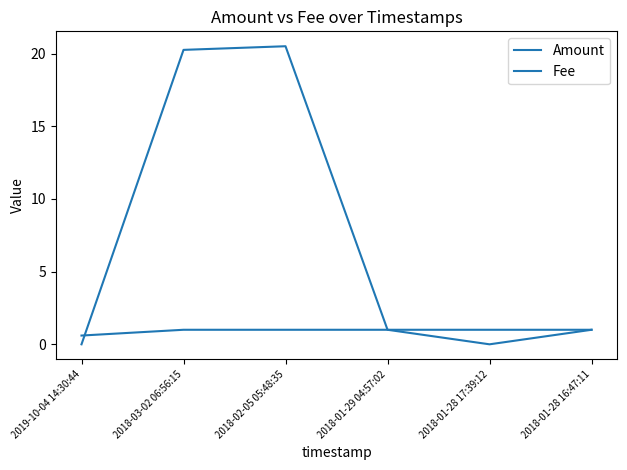

At which category is the sum across all series the highest?

2018-02-05 05:48:35